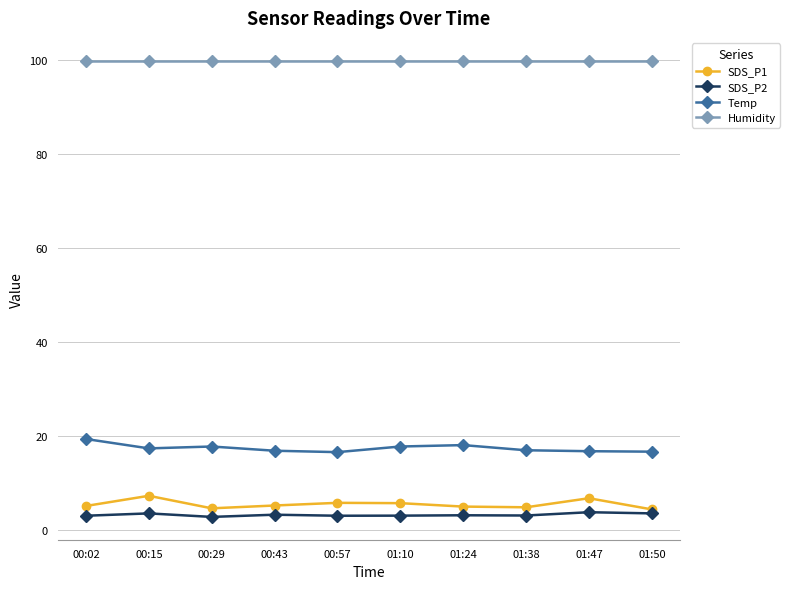

True or false: Humidity has a value of 41.0 at 01:24.

False